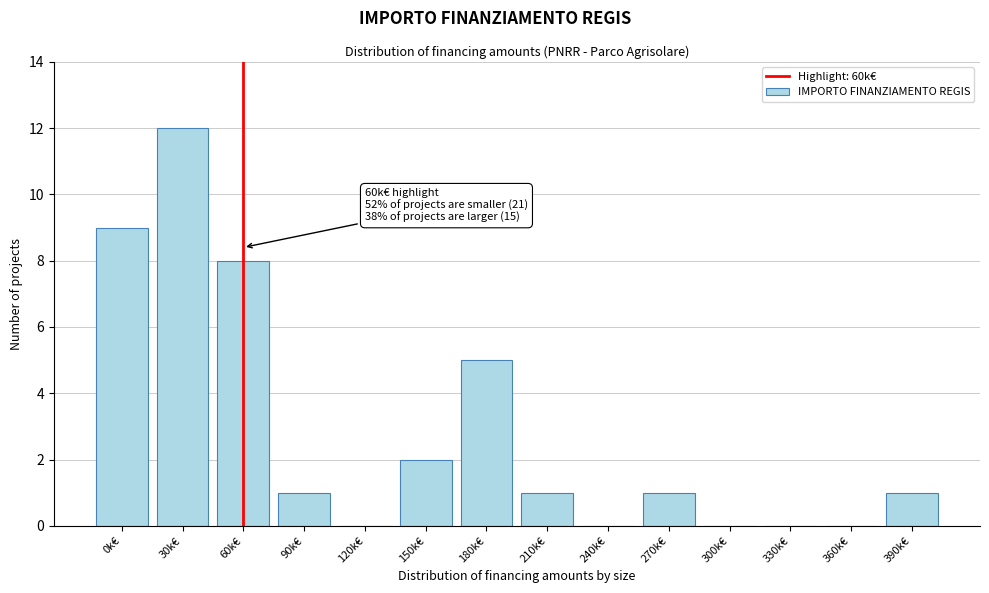

Reading left to right, what are all the values shown in this chart?

0k€=9	30k€=12	60k€=8	90k€=1	120k€=0	150k€=2	180k€=5	210k€=1	240k€=0	270k€=1	300k€=0	330k€=0	360k€=0	390k€=1